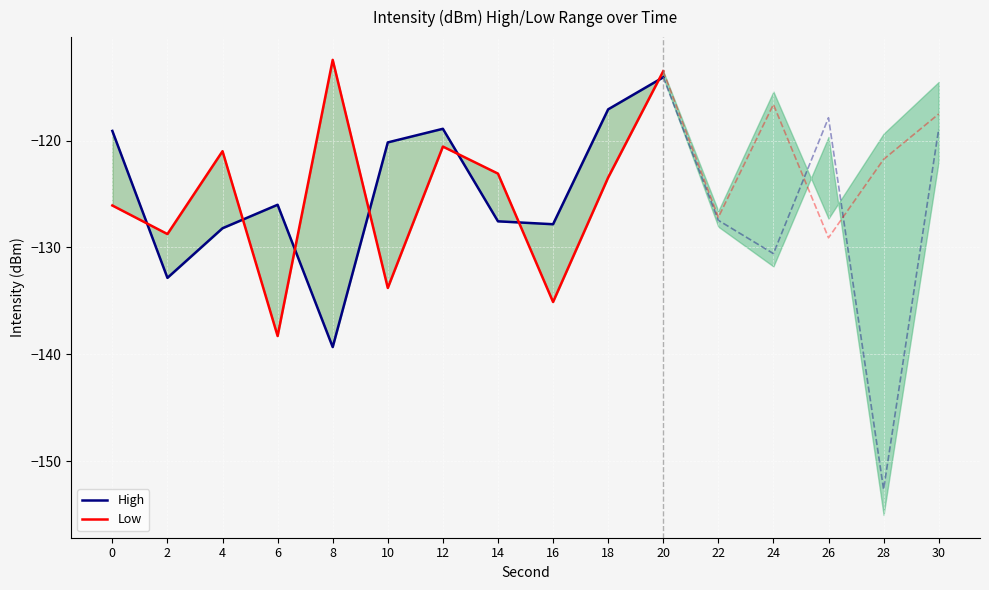

True or false: Low has a value of -126.1 at 0.

True